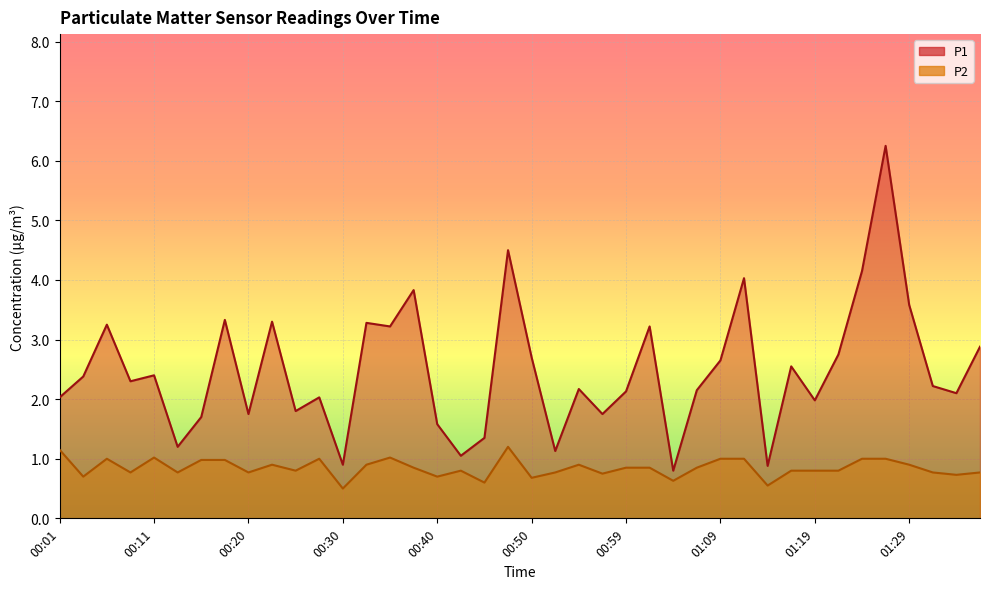

What is the approximate value of P2 at 01:12?

1.0